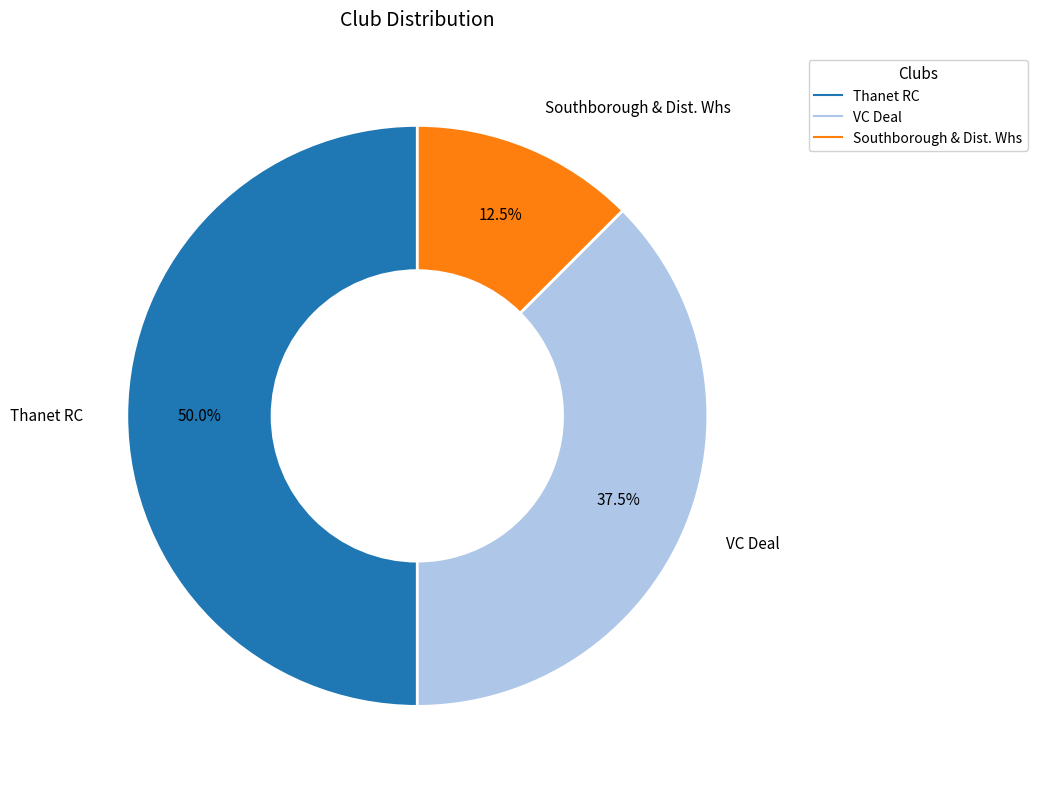

To the nearest percent, what percentage of the pie is Thanet RC?

50%